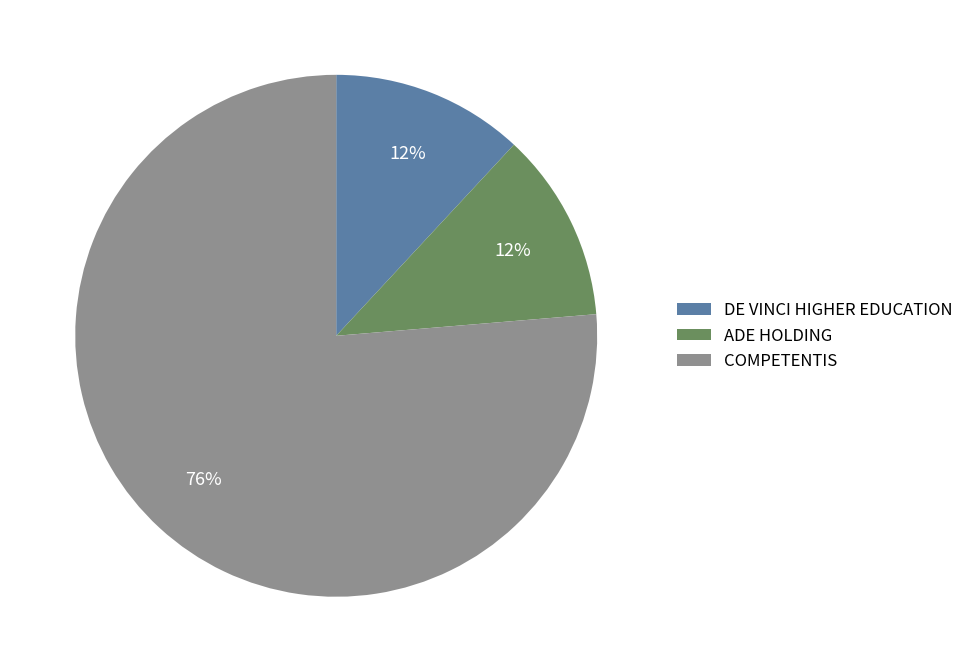

What percentage is the COMPETENTIS slice, to the nearest percent?

76%